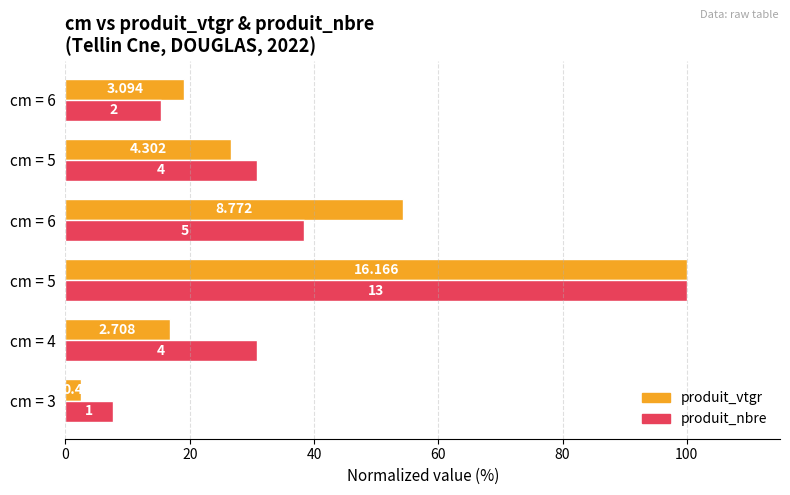

What is the value of the produit_nbre (normalized) bar at the 4th from the left?

38.5